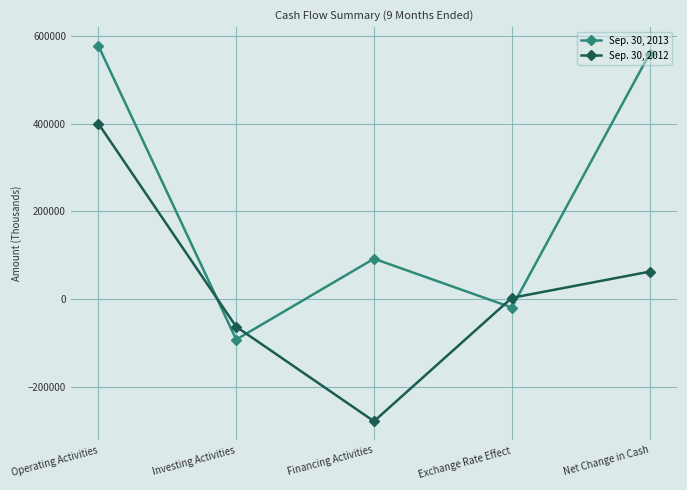

True or false: Sep. 30, 2012 has a value of 238492 at Operating Activities.

False